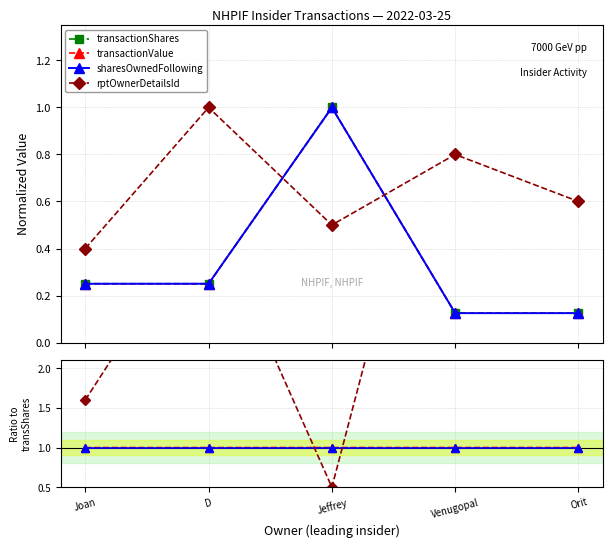

What are all the series names shown in the legend?

transactionShares, transactionValue, sharesOwnedFollowing, rptOwnerDetailsId